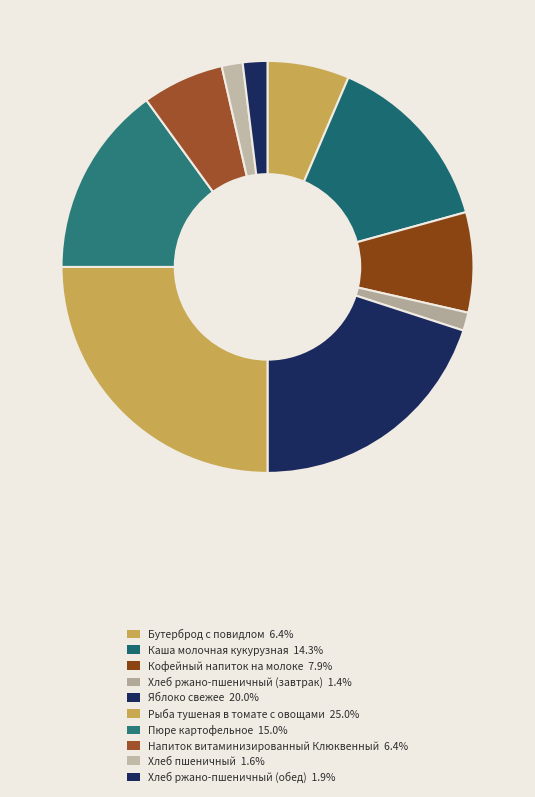

What portion of the pie excludes Яблоко свежее?

80.0%